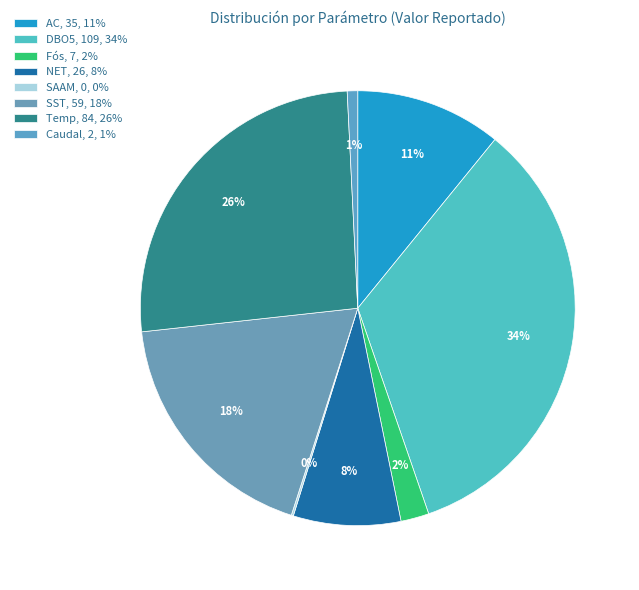

How many segments does this pie chart have?

8